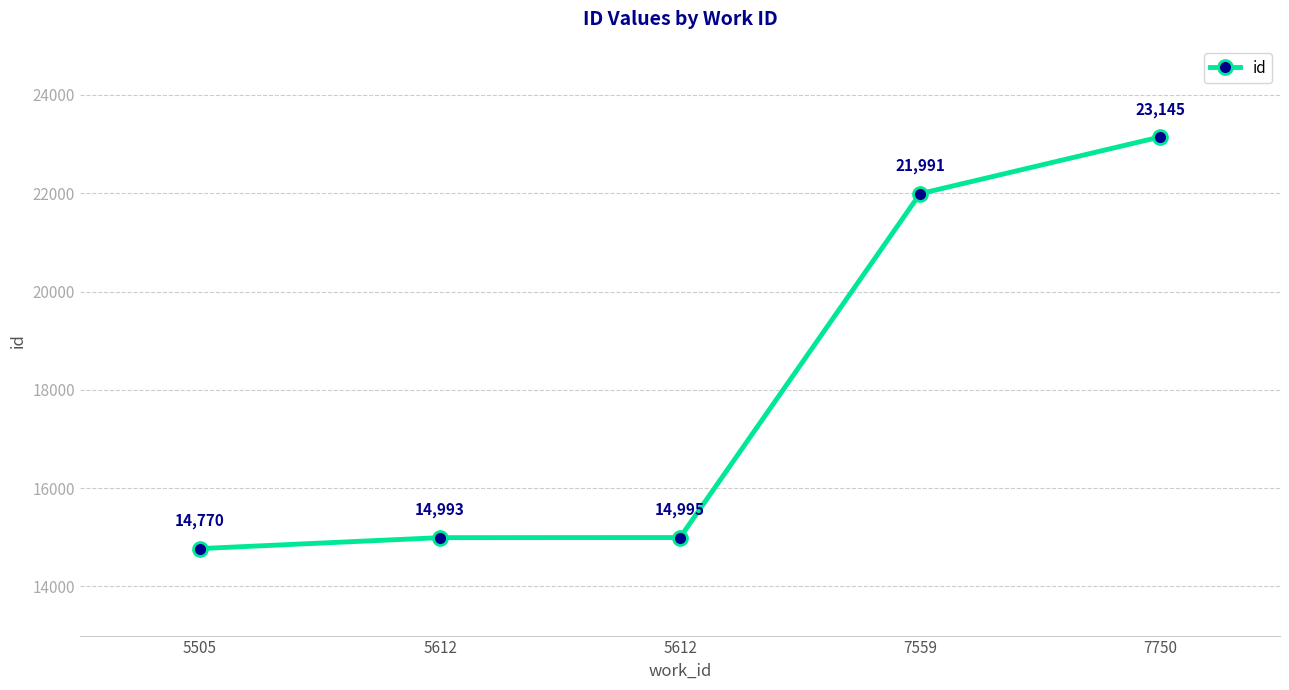

True or false: the data has more than 2 interior local peaks.

False